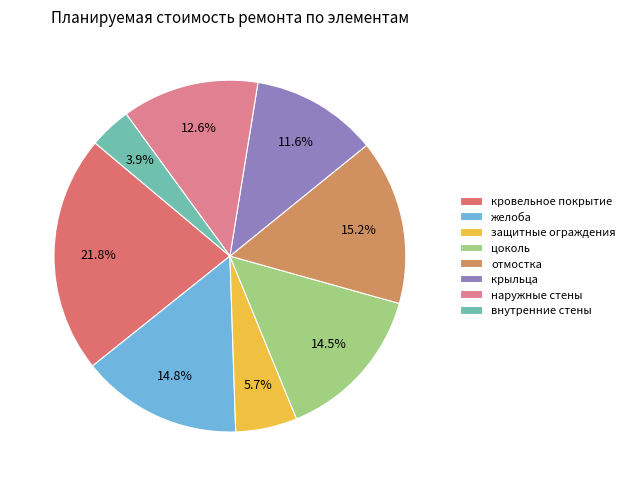

To the nearest percent, what is the combined percentage of наружные стены and защитные ограждения?

18%